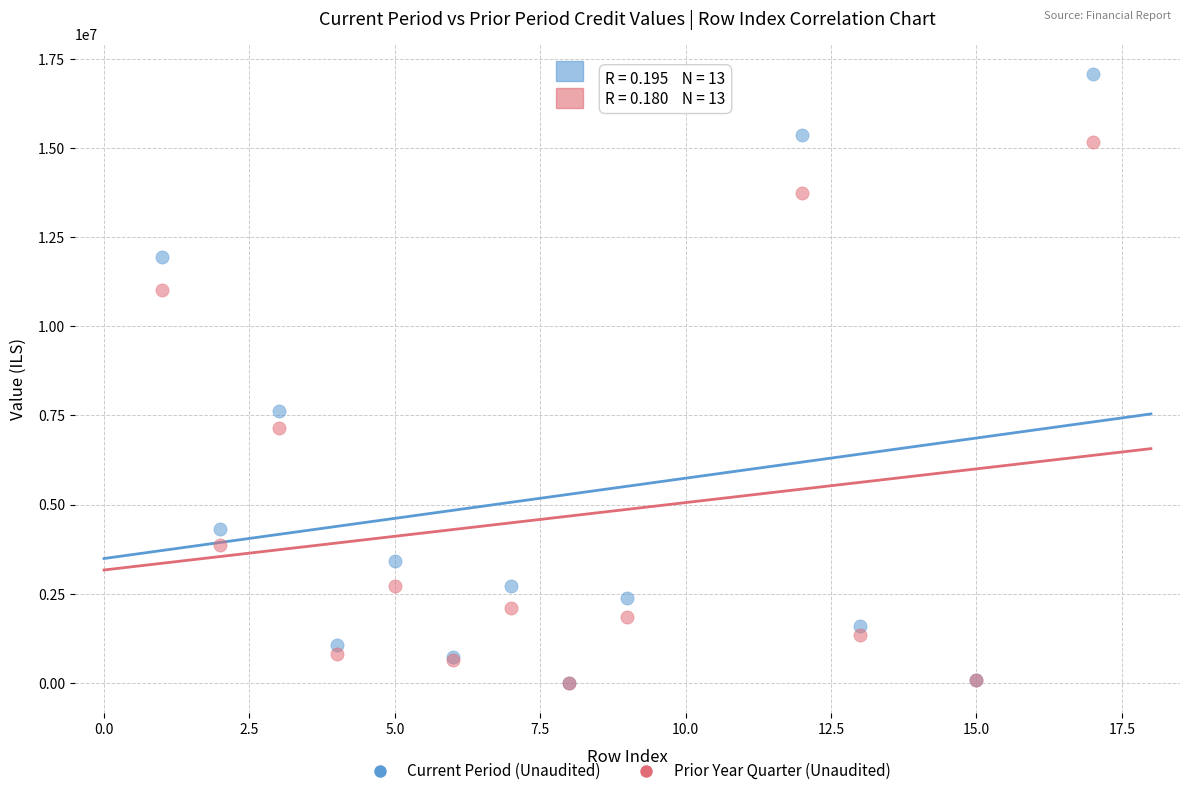

Which series contains the highest Y value?

Current Period (Unaudited)